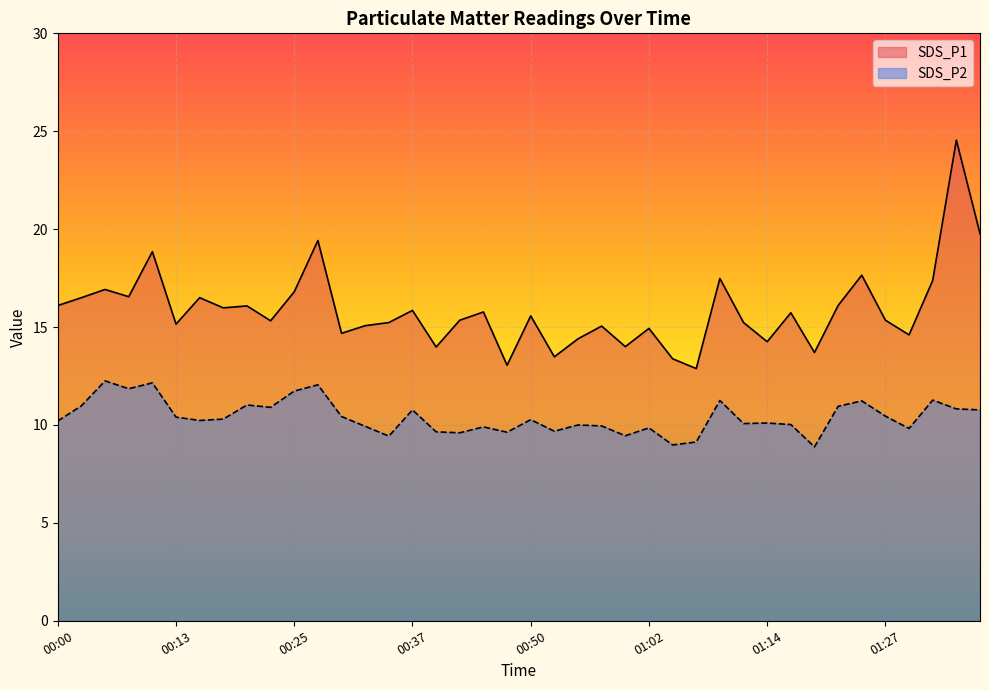

Reading left to right, extract all data points from this chart.

SDS_P1: 16.1	16.5	16.9	16.6	18.9	15.2	16.5	16.0	16.1	15.3	16.8	19.4	14.7	15.1	15.2	15.8	14.0	15.3	15.8	13.1	15.6	13.5	14.4	15.1	14.0	14.9	13.4	12.9	17.5	15.2	14.2	15.7	13.7	16.1	17.6	15.3	14.6	17.4	24.6	19.8
SDS_P2: 10.2	11.0	12.2	11.8	12.2	10.4	10.2	10.3	11.0	10.9	11.7	12.1	10.4	9.9	9.4	10.8	9.7	9.6	9.9	9.6	10.3	9.7	10.0	9.9	9.4	9.8	9.0	9.1	11.2	10.1	10.1	10.0	8.9	10.9	11.2	10.4	9.8	11.3	10.8	10.8